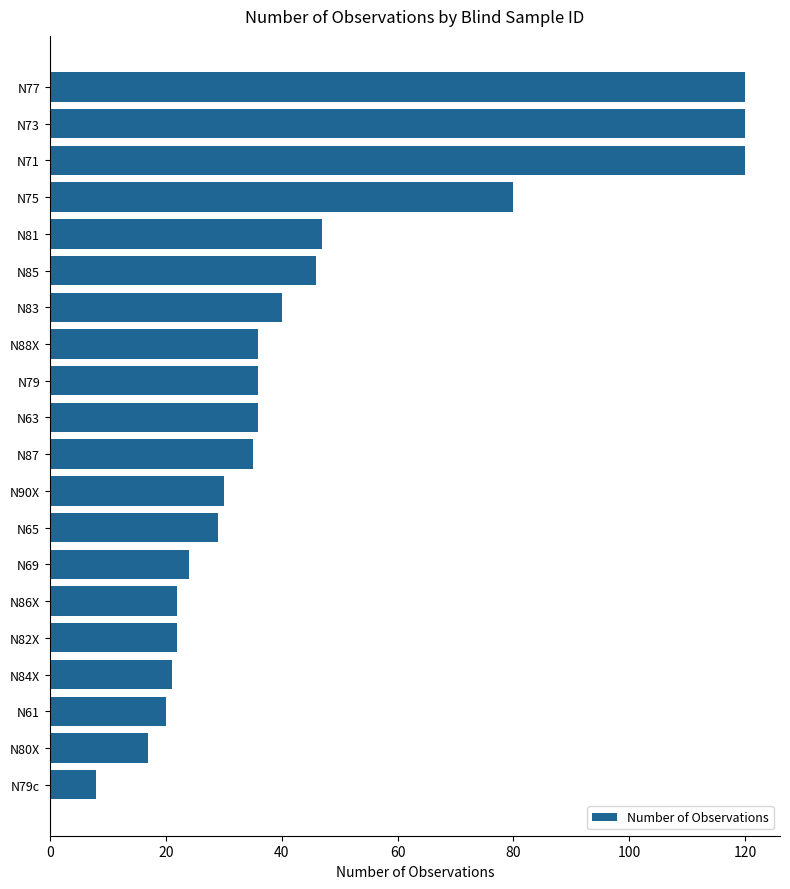

What is the approximate value at N84X?

21